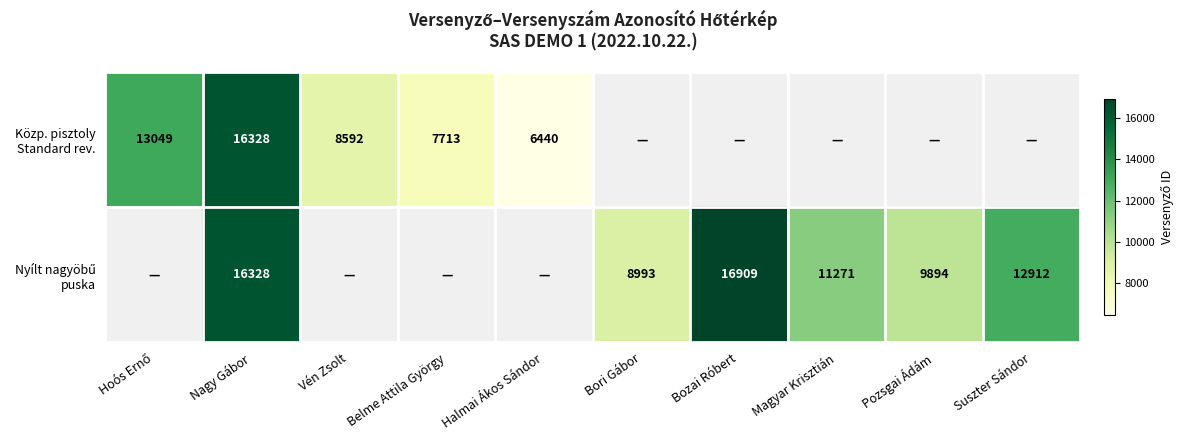

Which series changed the most between Bori Gábor and Pozsgai Ádám?

Nyílt nagyöbű puska